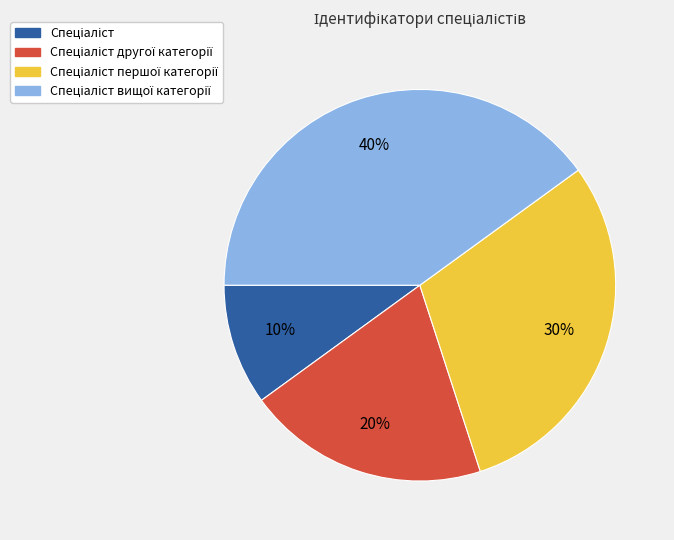

Is there a majority slice in this chart?

No